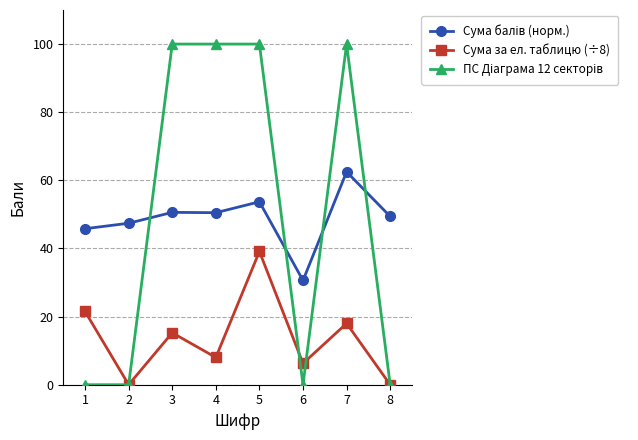

What is the greatest value displayed?

100.0